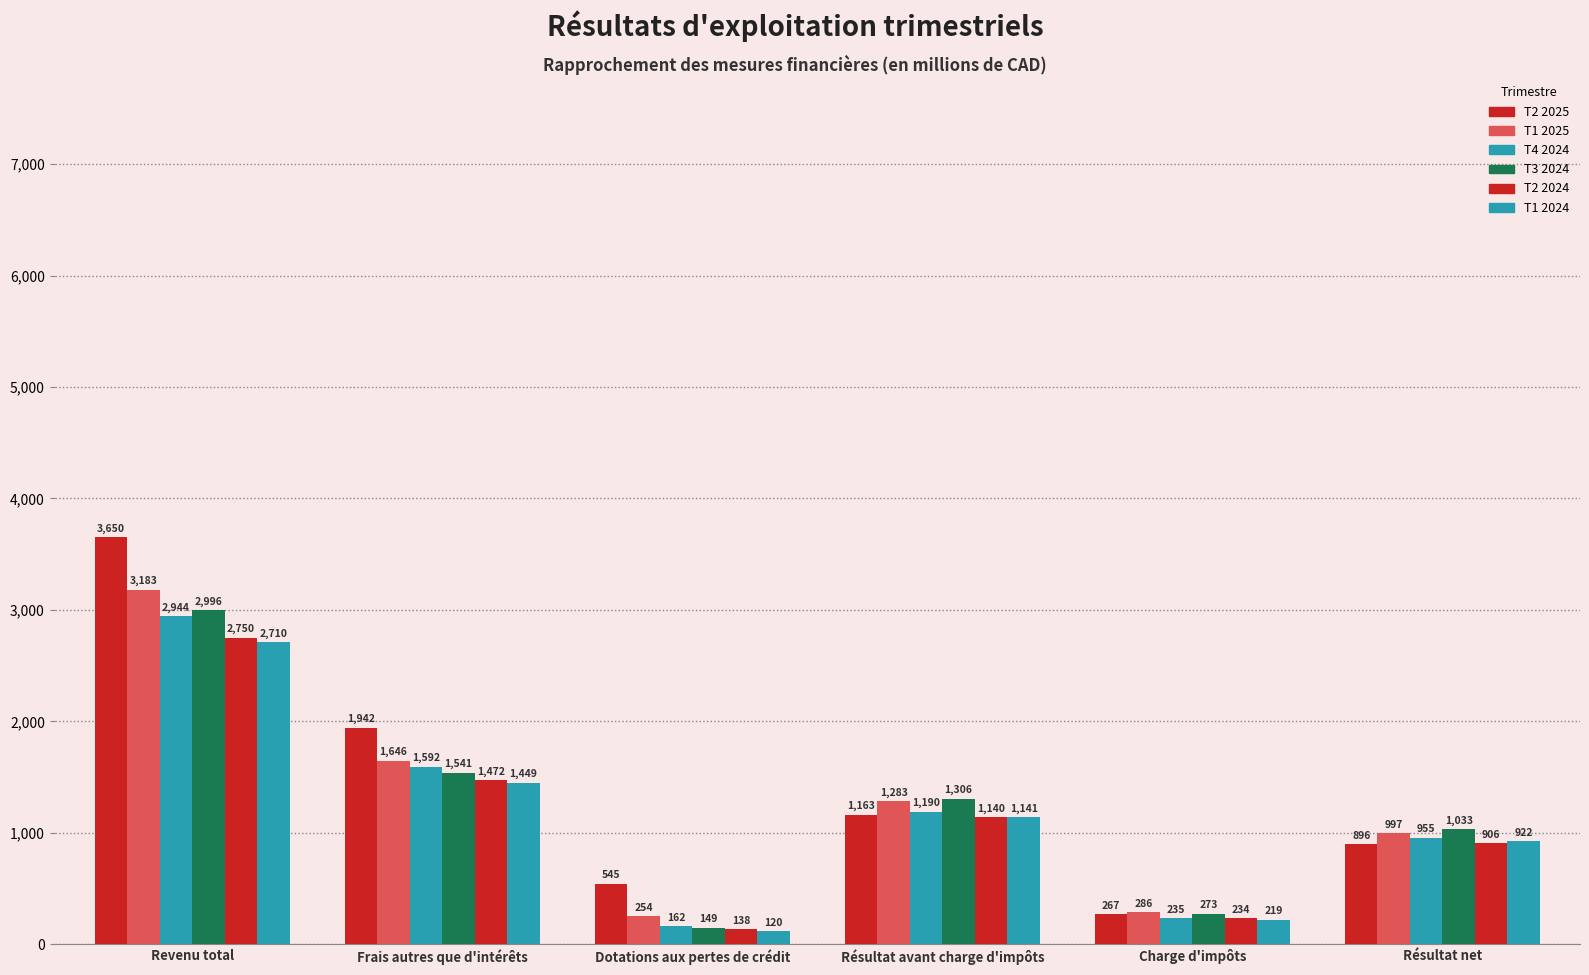

Between Dotations aux pertes de crédit and Revenu total, which is larger?

Revenu total